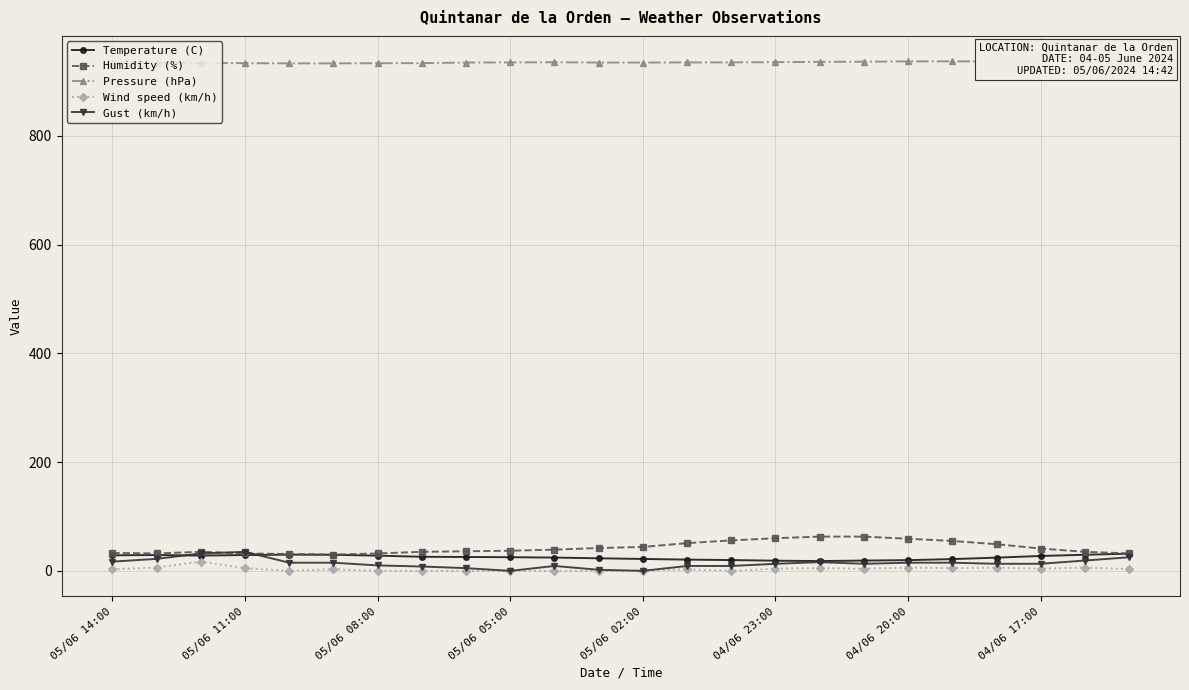

How many interior local valleys does the Pressure (hPa) series have?

1